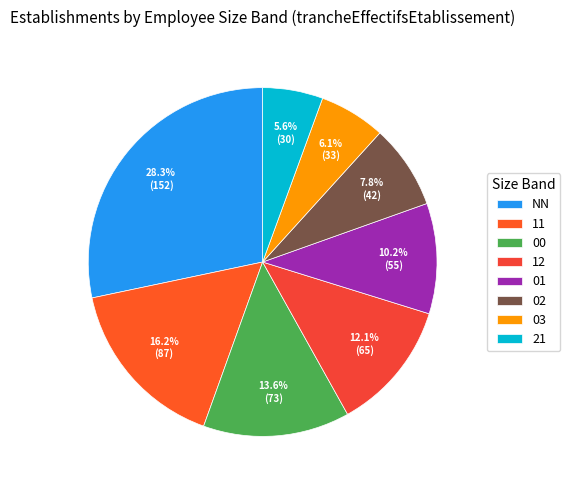

Which category has the smallest portion of the pie?

21